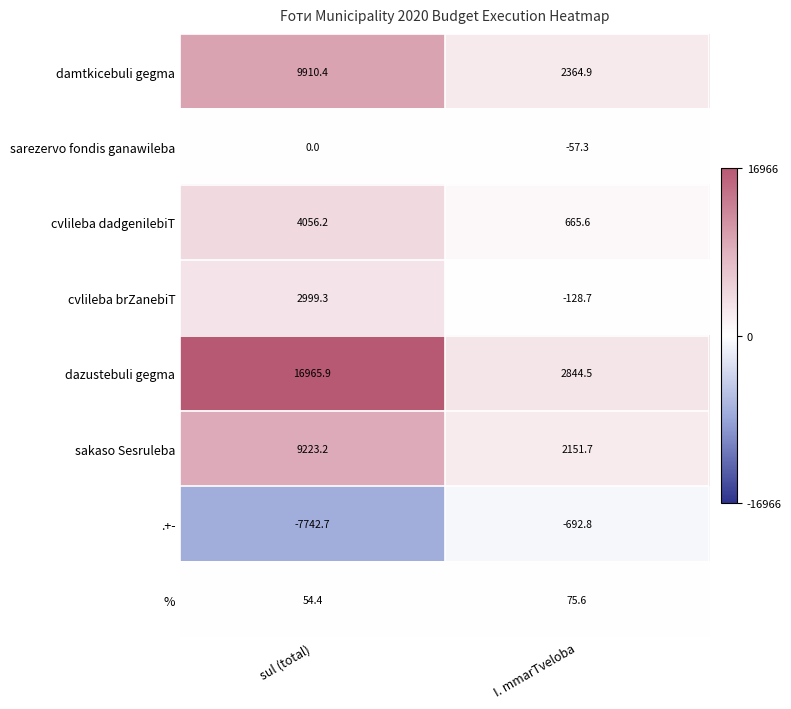

Is it true that sakaso Sesruleba equals 1032.2 at I. mmarTveloba?

False